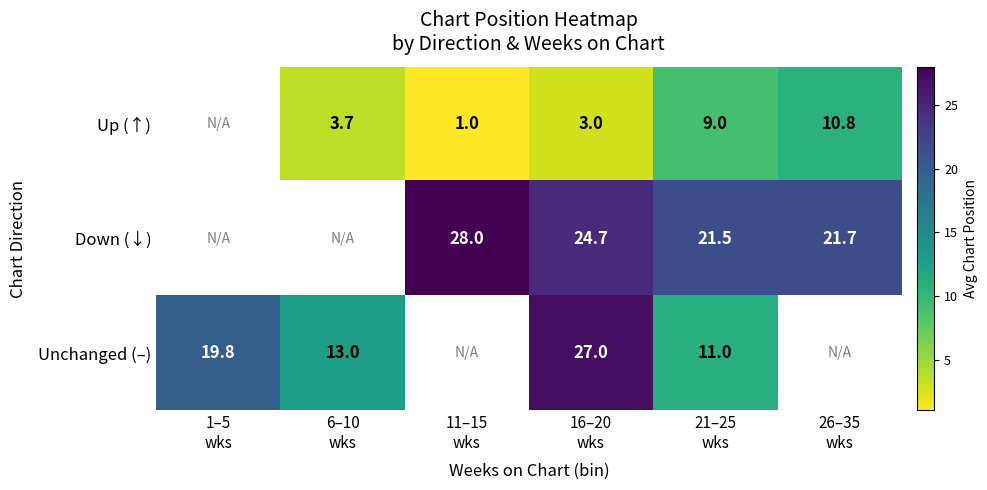

Between 1–5
wks and 21–25
wks, which is larger?

21–25
wks